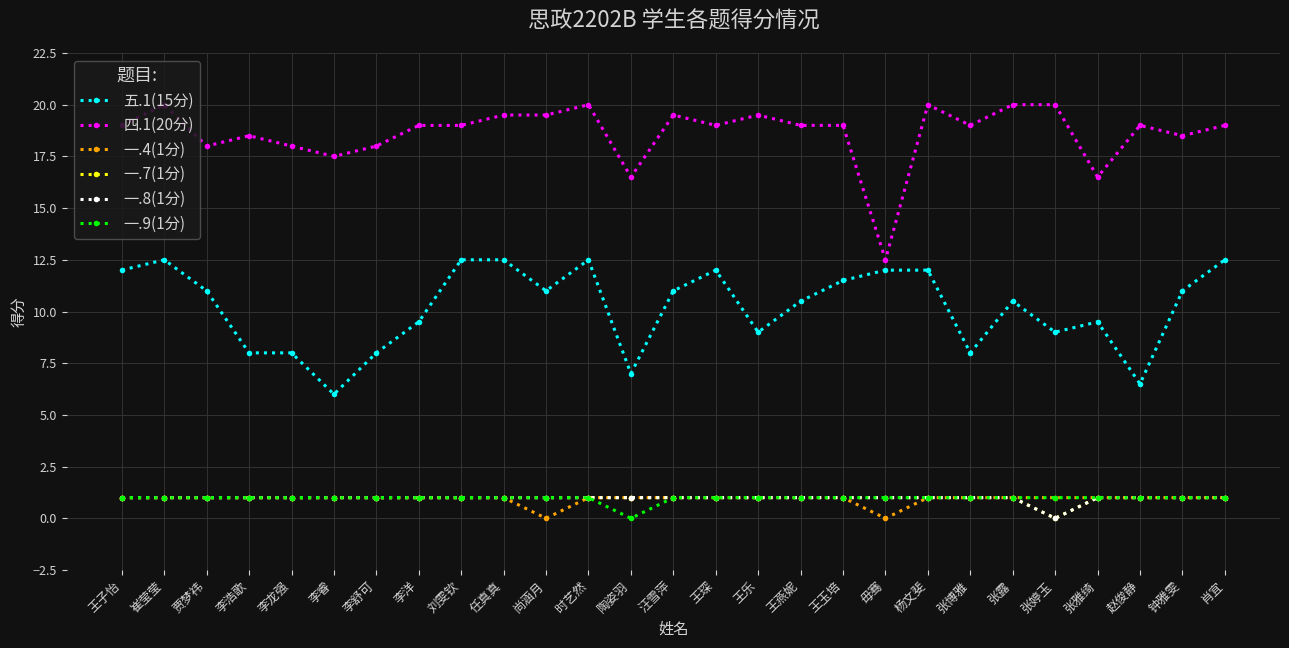

Is this an area chart (filled region under the line)?

No